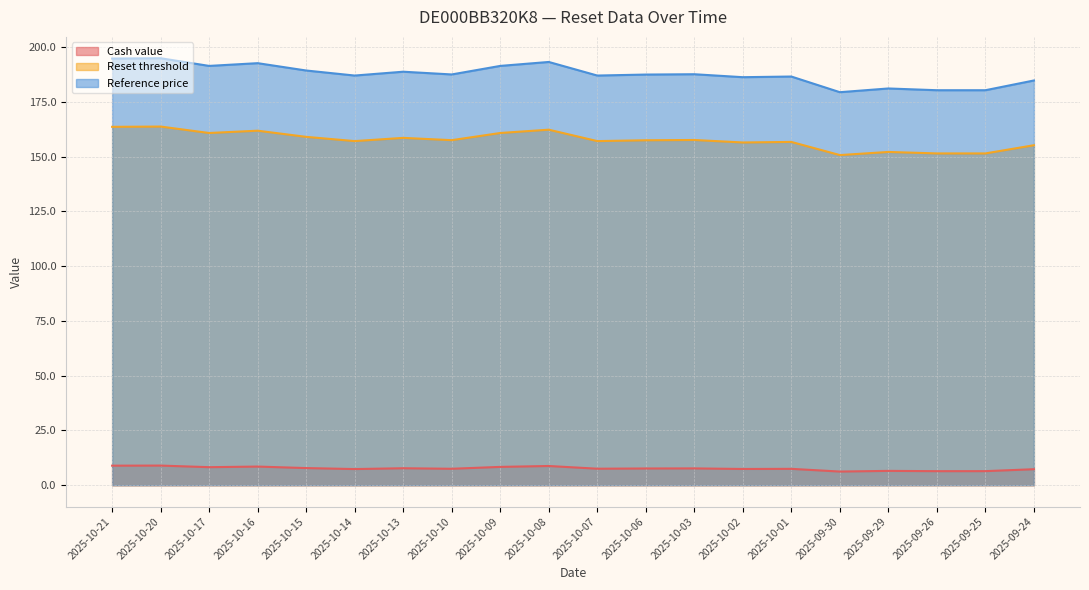

At how many categories does at least one series exceed 51?

20